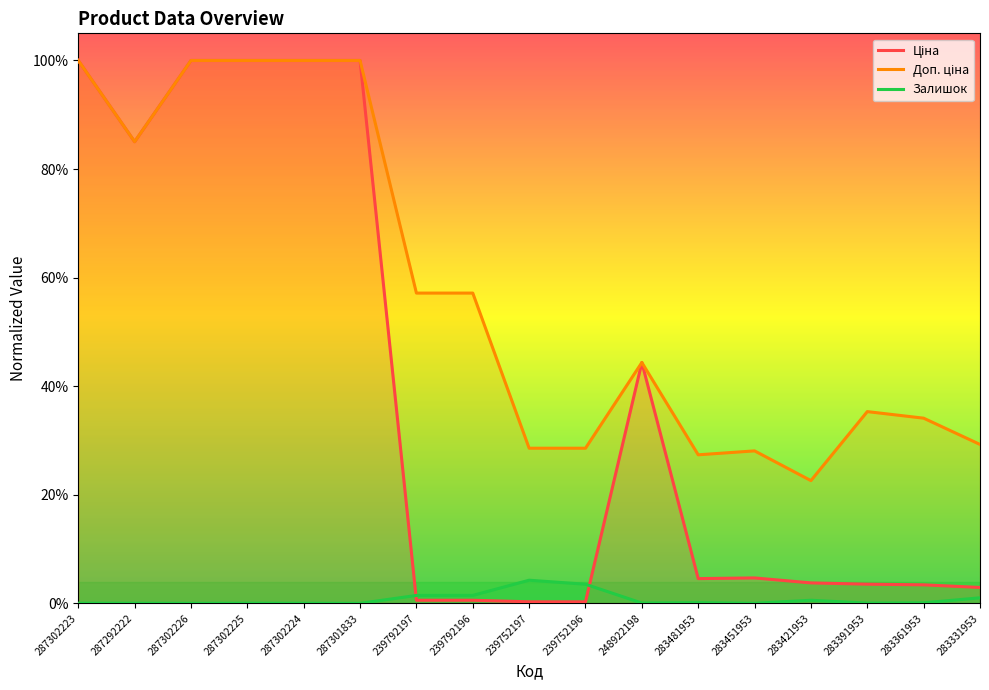

Rank the series by their maximum value, from lowest to highest.

Залишок, Ціна, Доп. ціна